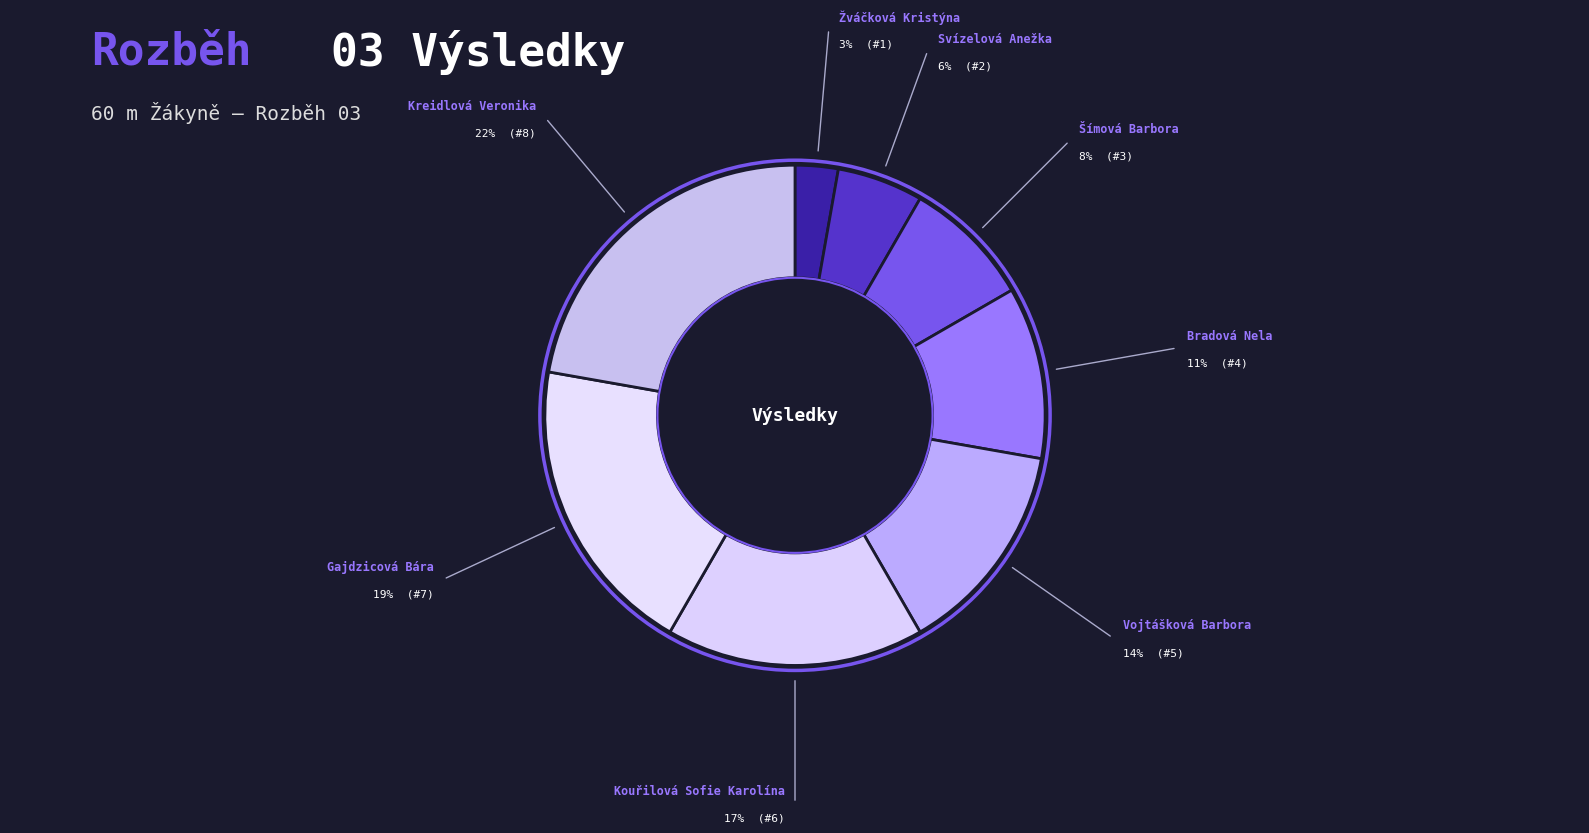

Which category has the smallest portion of the pie?

Žváčková Kristýna